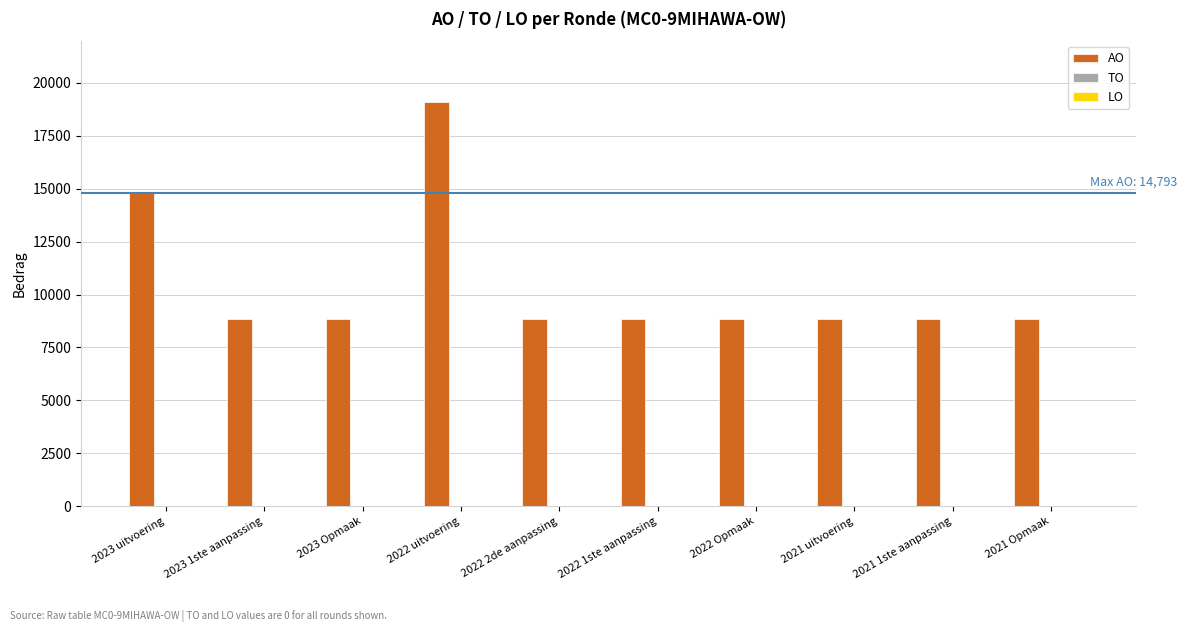

What is the label of the 2nd bar from the right?

2021 1ste aanpassing